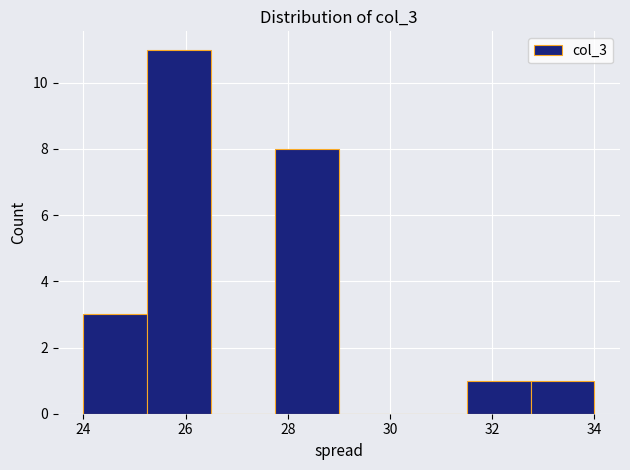

Reading left to right, list every bar in this chart as the range it spans on the x-axis followed by its height. Neither the bar edges nor the heights are printed on the chart, so give them approximately, as read against the axes.

24.00 to 25.25: 3
25.25 to 26.50: 11
26.50 to 27.75: 0
27.75 to 29.00: 8
29.00 to 30.25: 0
30.25 to 31.50: 0
31.50 to 32.75: 1
32.75 to 34.00: 1